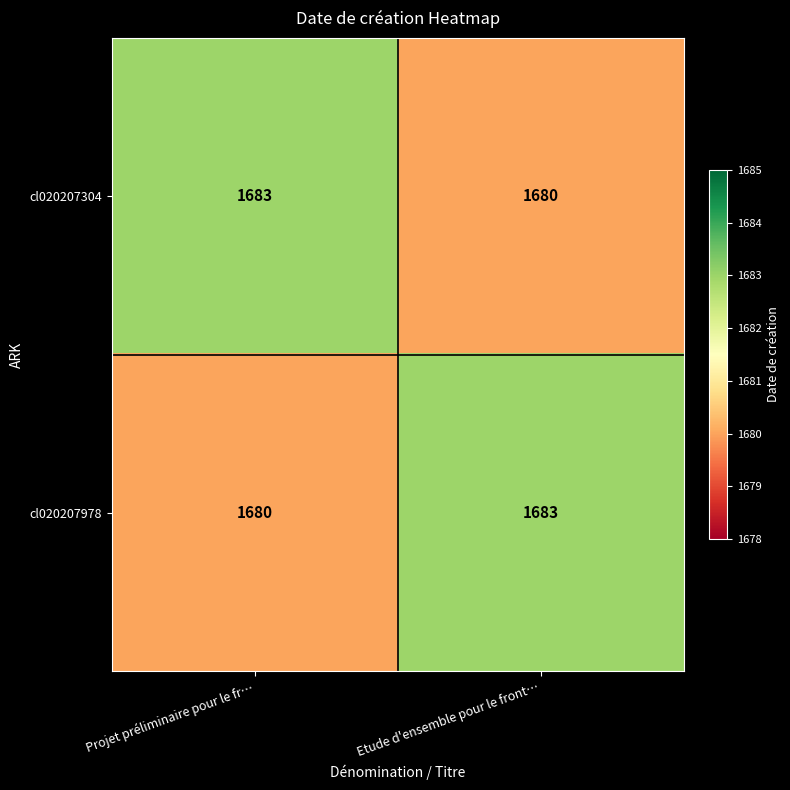

What is the sum of the cl020207978 values at Projet préliminaire pour le fr… and Etude d'ensemble pour le front…?

3363